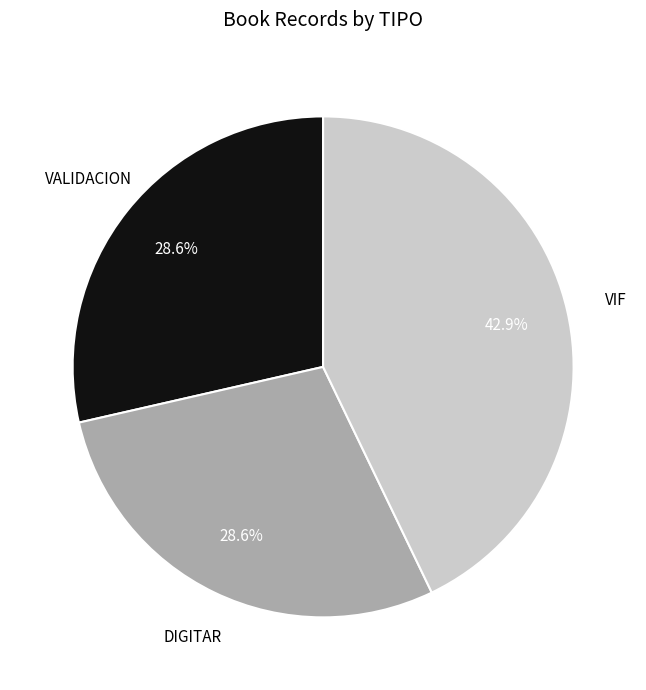

Does any single category account for the majority?

No